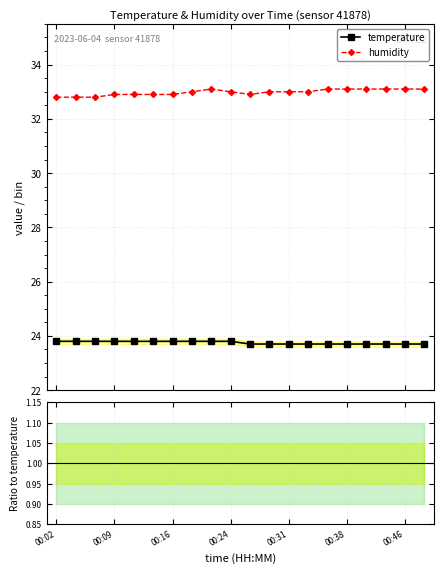

At which category does humidity / temperature reach its first local valley?

00:24